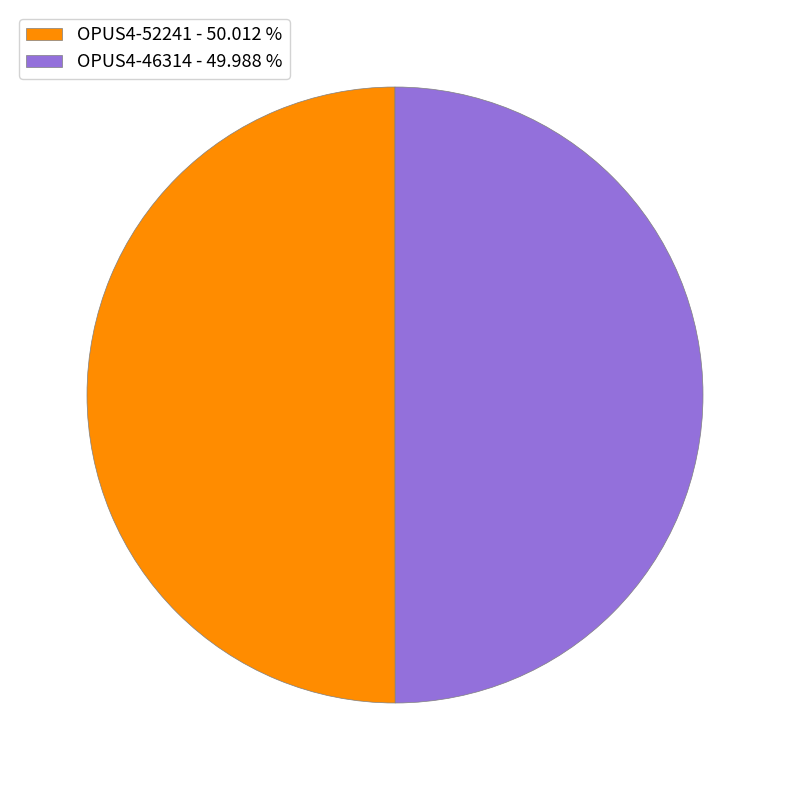

Approximately how many times larger is the value at OPUS4-46314 - 49.988 % compared to OPUS4-52241 - 50.012 %?

1.0